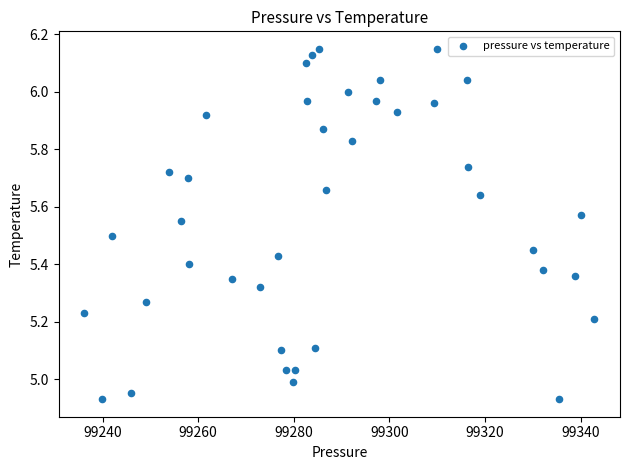

What is the range of Y values (max minus min)?

1.2